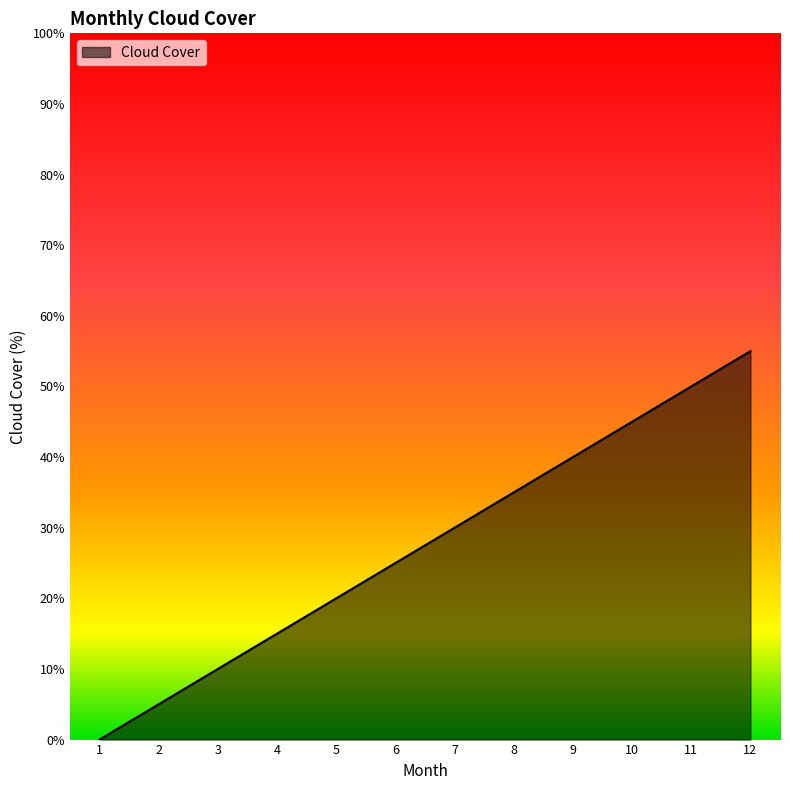

The value at 2 is 5. True or false?

True